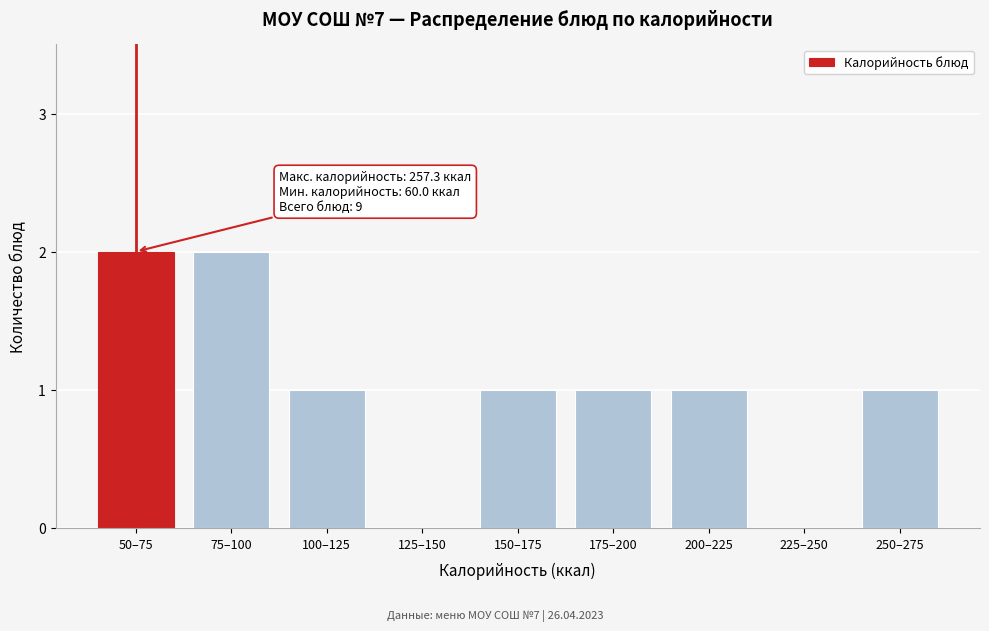

Reading right to left, transcribe all the data shown in this chart.

250–275=1	225–250=0	200–225=1	175–200=1	150–175=1	125–150=0	100–125=1	75–100=2	50–75=2